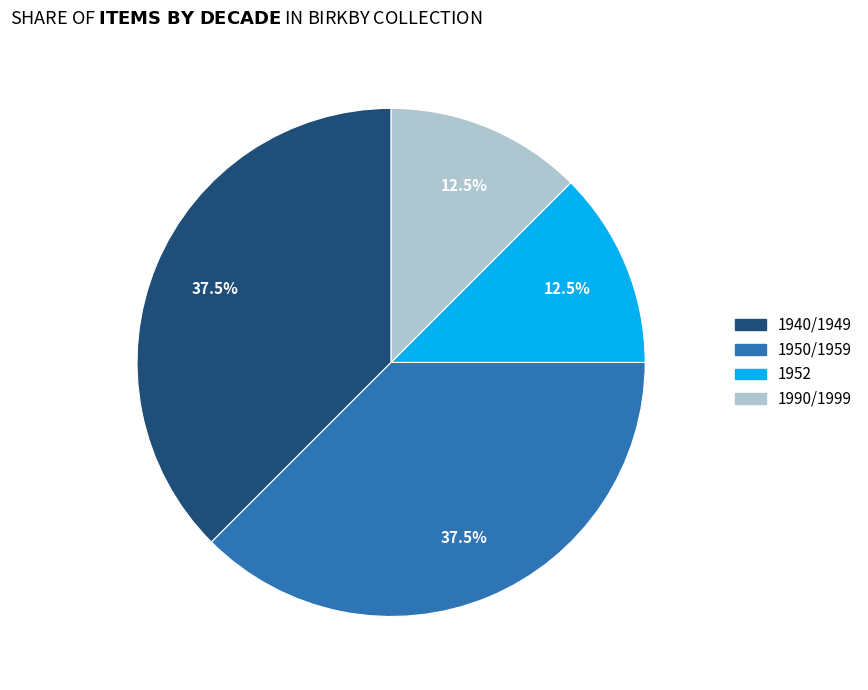

Is there a majority slice in this chart?

No